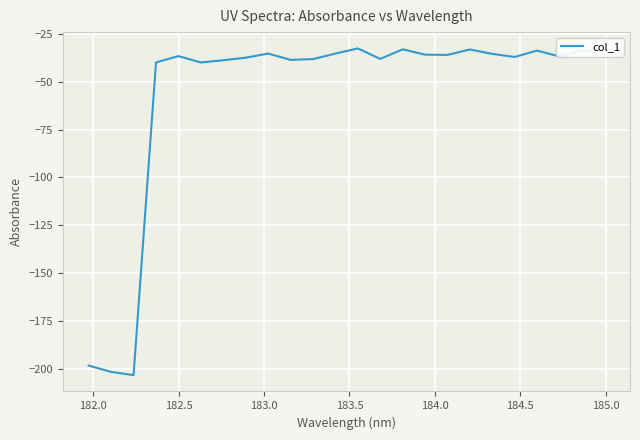

What is the sum of all values?

-1362.1